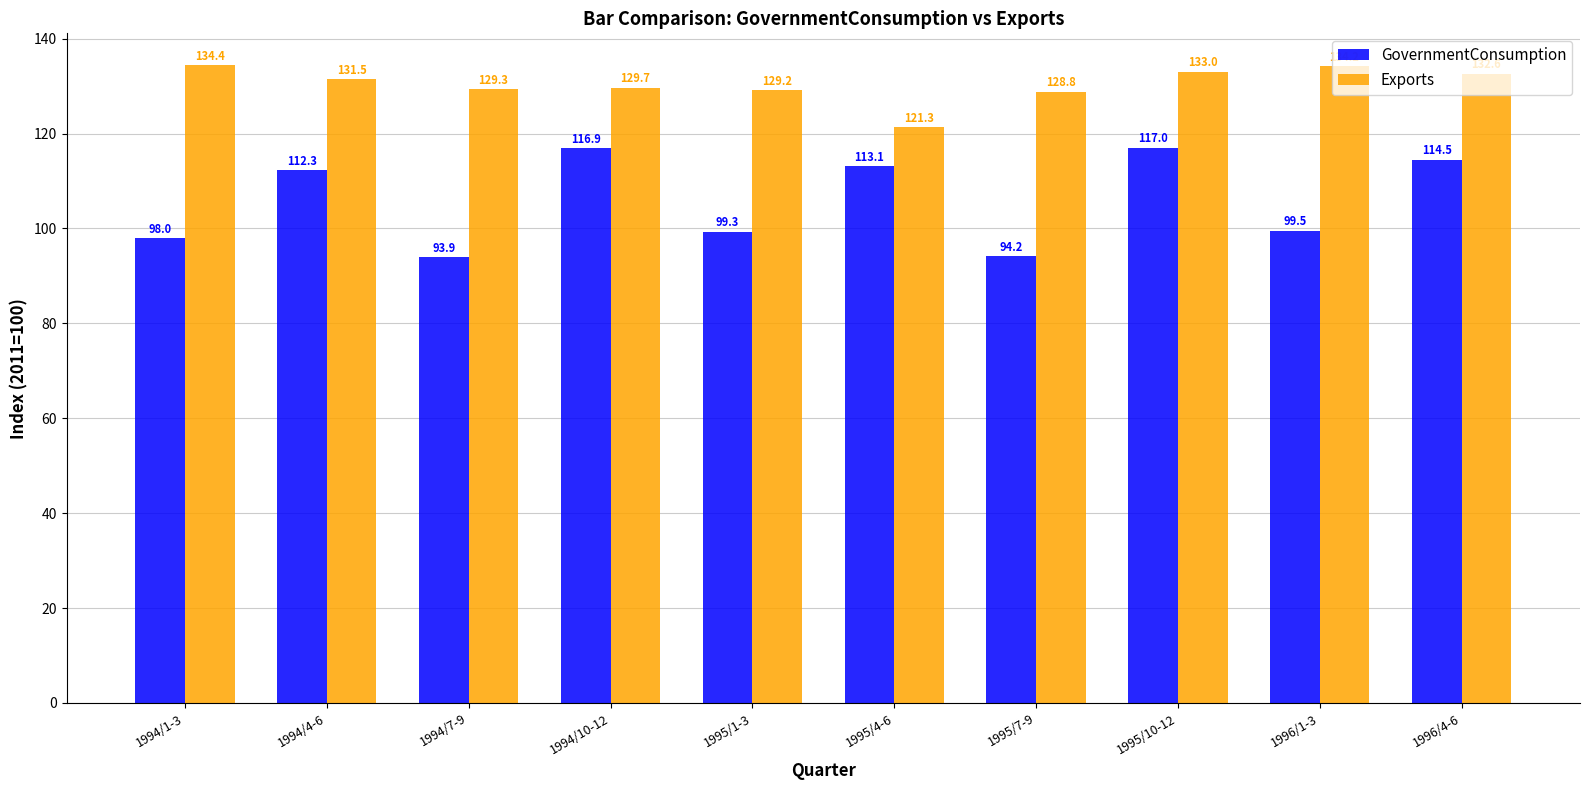

What is the greatest value displayed?

134.4